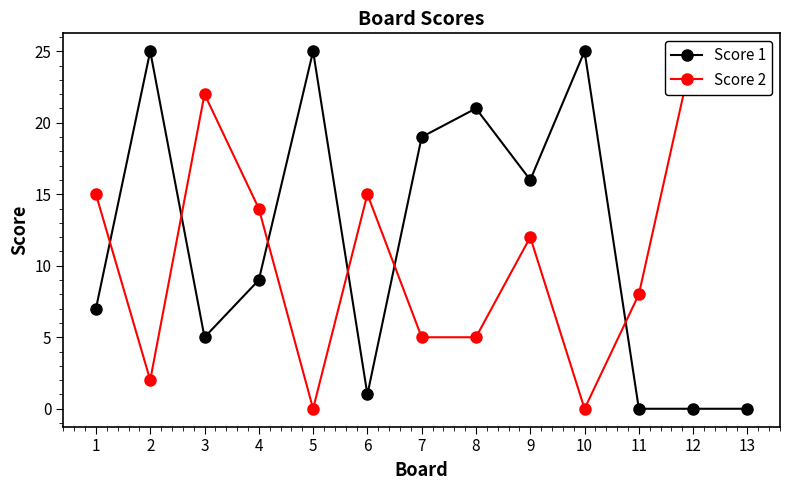

What are all the series names shown in the legend?

Score 1, Score 2